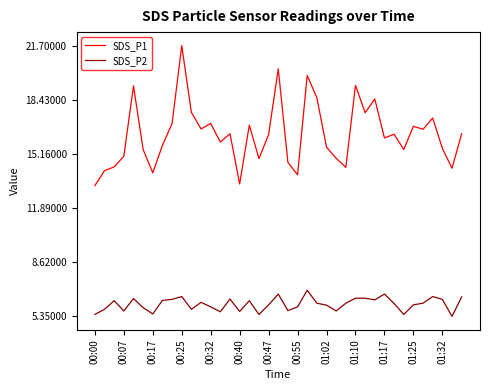

Which series has the widest spread of values?

SDS_P1